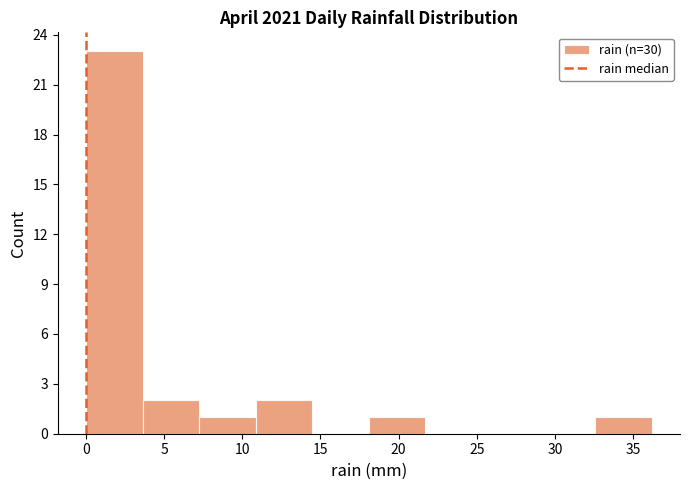

Which range on the x-axis has the tallest bar?

0.0 to 3.5